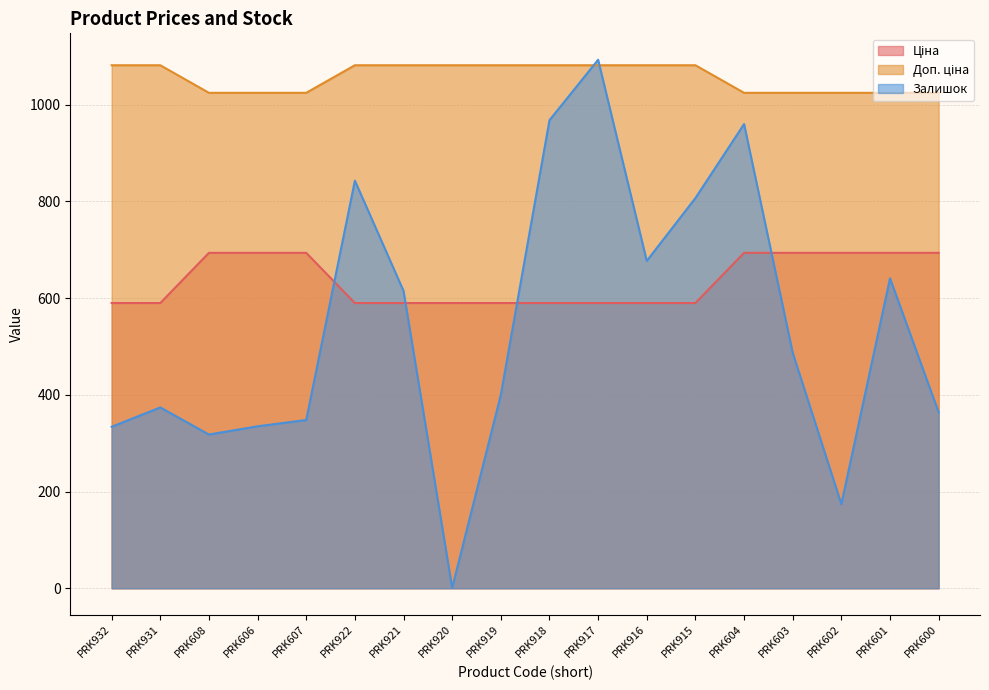

Reading right to left, extract all data points from this chart.

Ціна: PRK600=693.7	PRK601=693.7	PRK602=693.7	PRK603=693.7	PRK604=693.7	PRK915=589.9	PRK916=589.9	PRK917=589.9	PRK918=589.9	PRK919=589.9	PRK920=589.9	PRK921=589.9	PRK922=589.9	PRK607=693.7	PRK606=693.7	PRK608=693.7	PRK931=589.9	PRK932=589.9
Доп. ціна: PRK600=1024.6	PRK601=1024.6	PRK602=1024.6	PRK603=1024.6	PRK604=1024.6	PRK915=1081.7	PRK916=1081.7	PRK917=1081.7	PRK918=1081.7	PRK919=1081.7	PRK920=1081.7	PRK921=1081.7	PRK922=1081.7	PRK607=1024.6	PRK606=1024.6	PRK608=1024.6	PRK931=1081.7	PRK932=1081.7
Залишок: PRK600=364.0	PRK601=641.0	PRK602=174.0	PRK603=487.0	PRK604=960.0	PRK915=807.0	PRK916=677.0	PRK917=1093.0	PRK918=968.0	PRK919=400.0	PRK920=1.0	PRK921=615.0	PRK922=843.0	PRK607=348.0	PRK606=335.0	PRK608=318.0	PRK931=374.0	PRK932=334.0